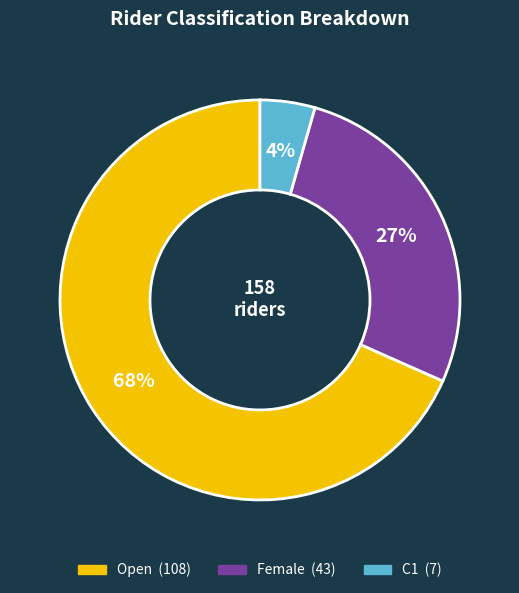

What percentage is the Female slice, to the nearest percent?

27%